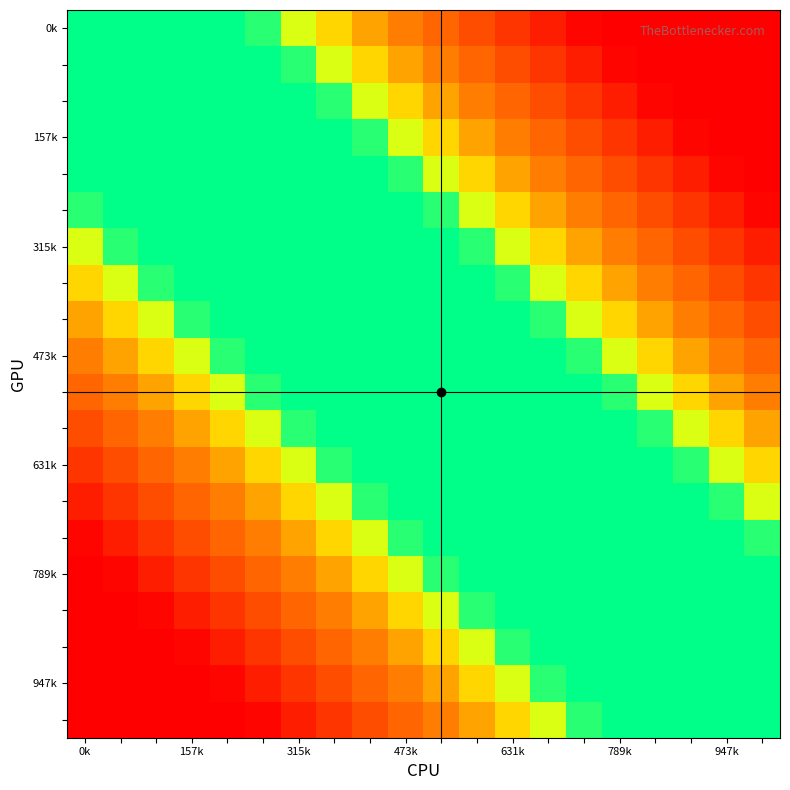

Which category has the lowest value across all series?

0k